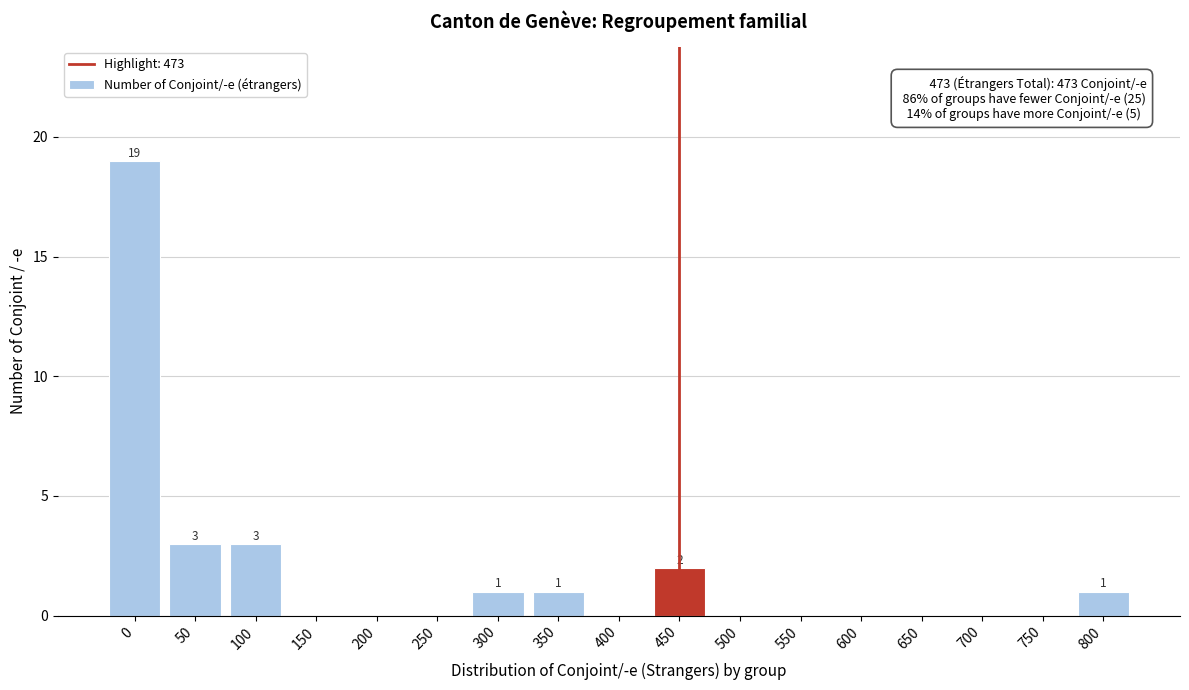

Reading right to left, extract all data points from this chart.

800=1	750=0	700=0	650=0	600=0	550=0	500=0	450=2	400=0	350=1	300=1	250=0	200=0	150=0	100=3	50=3	0=19